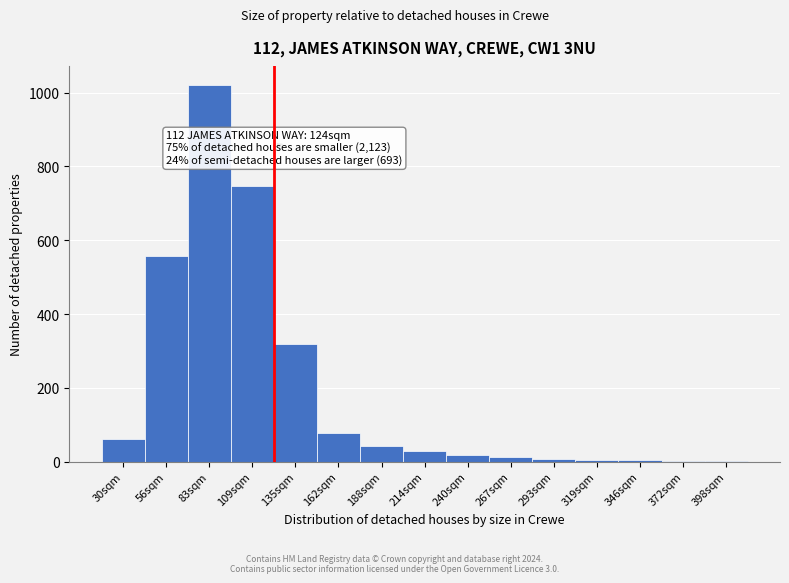

What is the sum of all values?

2908